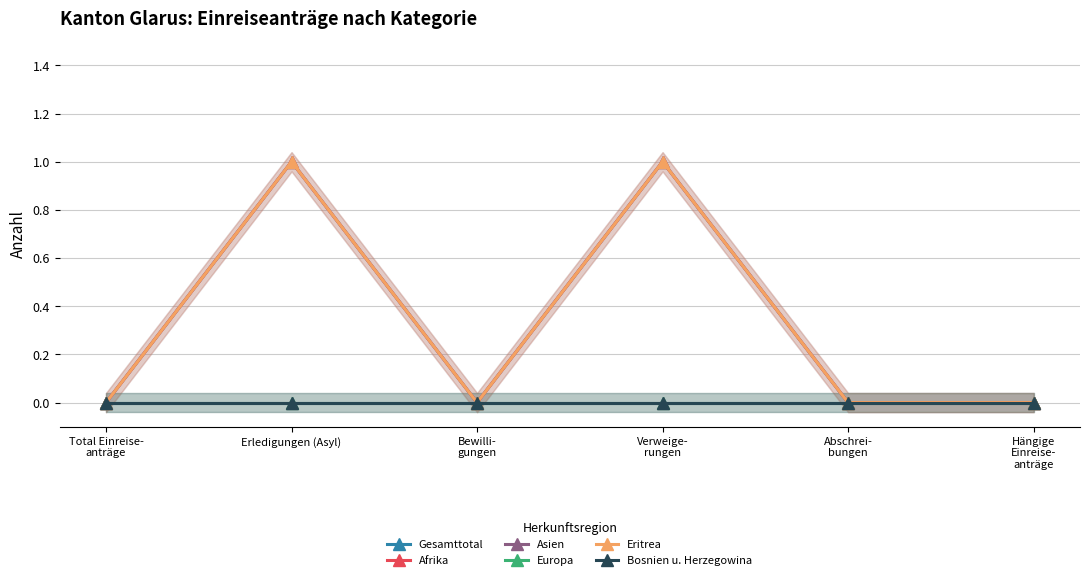

Reading right to left, list all the values displayed in this chart.

Gesamttotal: 0	0	1	0	1	0
Afrika: 0	0	1	0	1	0
Asien: 0	0	0	0	0	0
Europa: 0	0	0	0	0	0
Eritrea: 0	0	1	0	1	0
Bosnien u. Herzegowina: 0	0	0	0	0	0